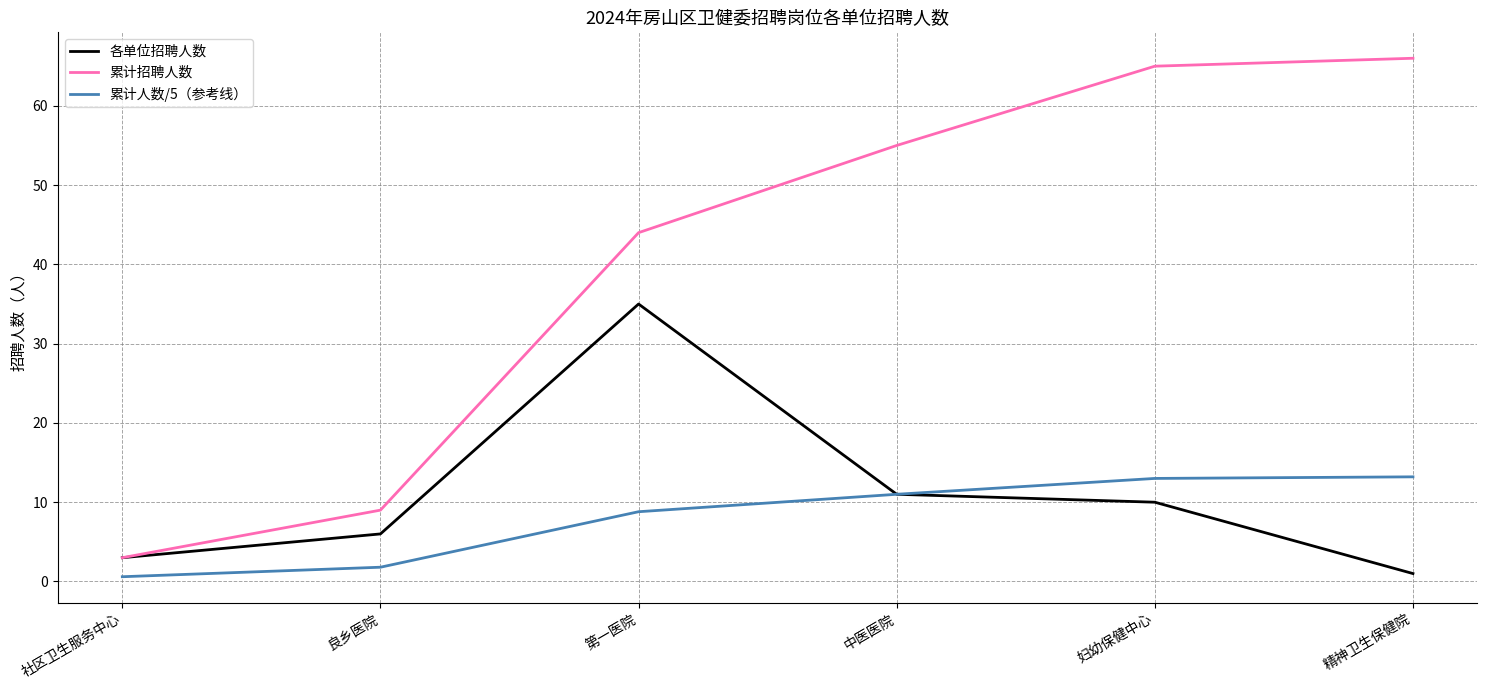

What is the difference between the maximum and second lowest values in the 各单位招聘人数 series?

32.0